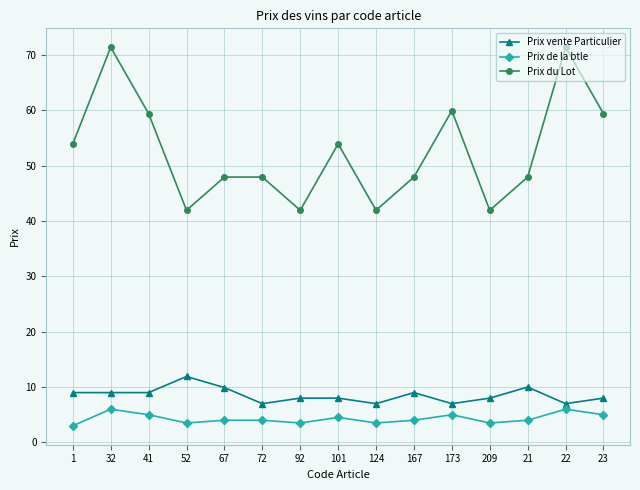

True or false: Prix vente Particulier and Prix du Lot cross at least once.

False